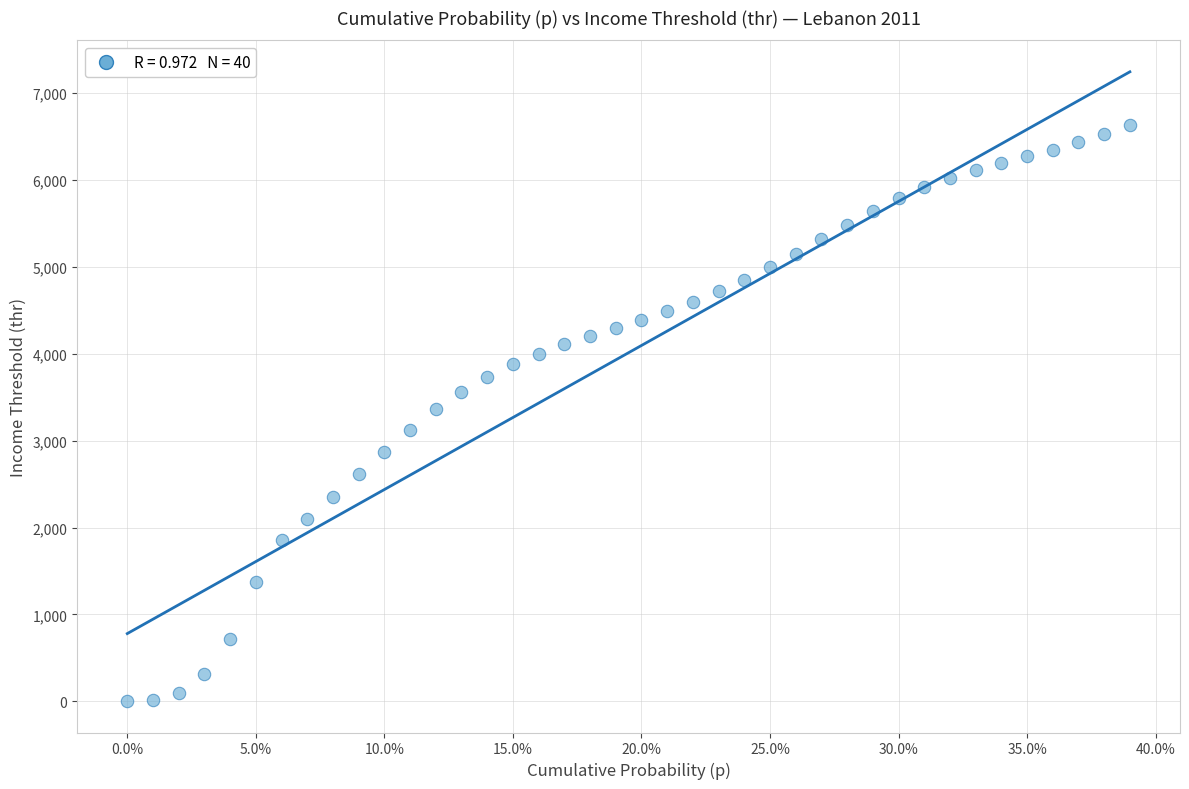

What is the range of X values (max minus min)?

0.4